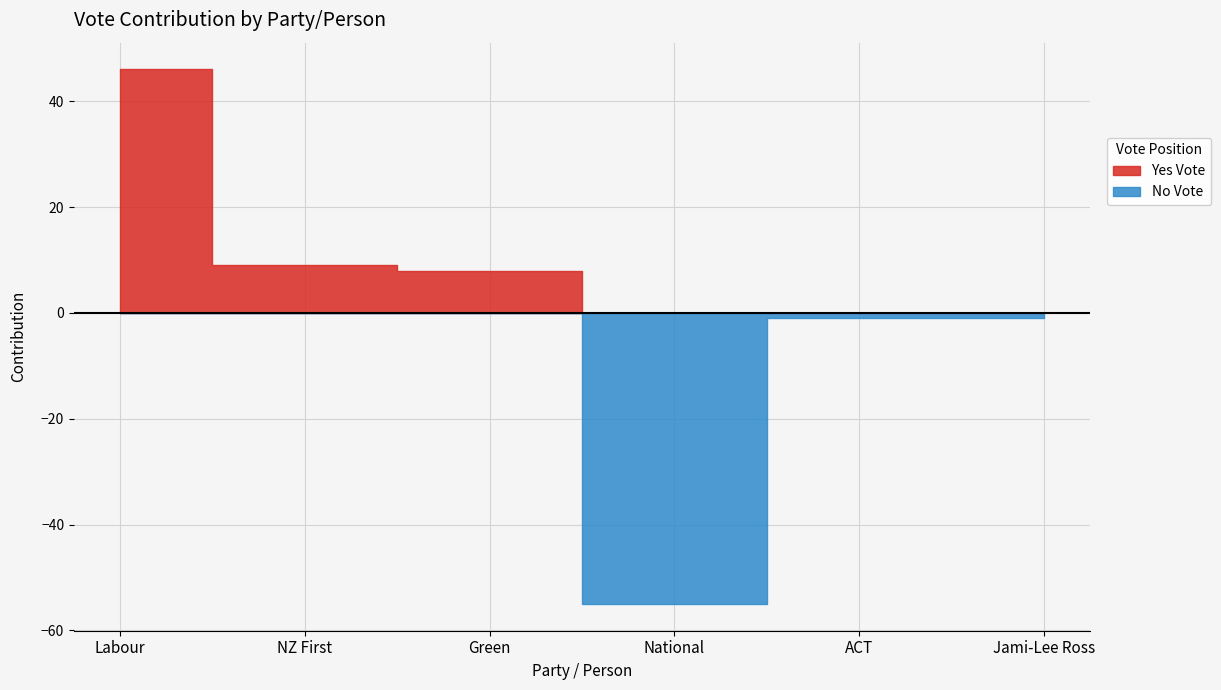

Between which two adjacent categories do Yes Vote and No Vote first intersect?

Green and National